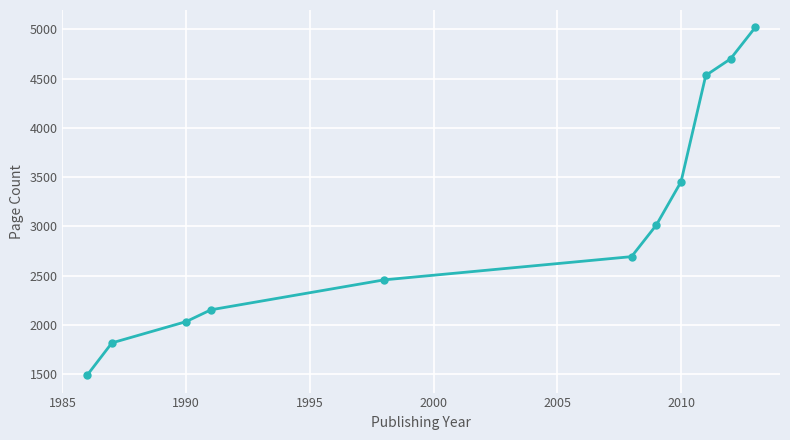

What is the smallest value displayed?

1488